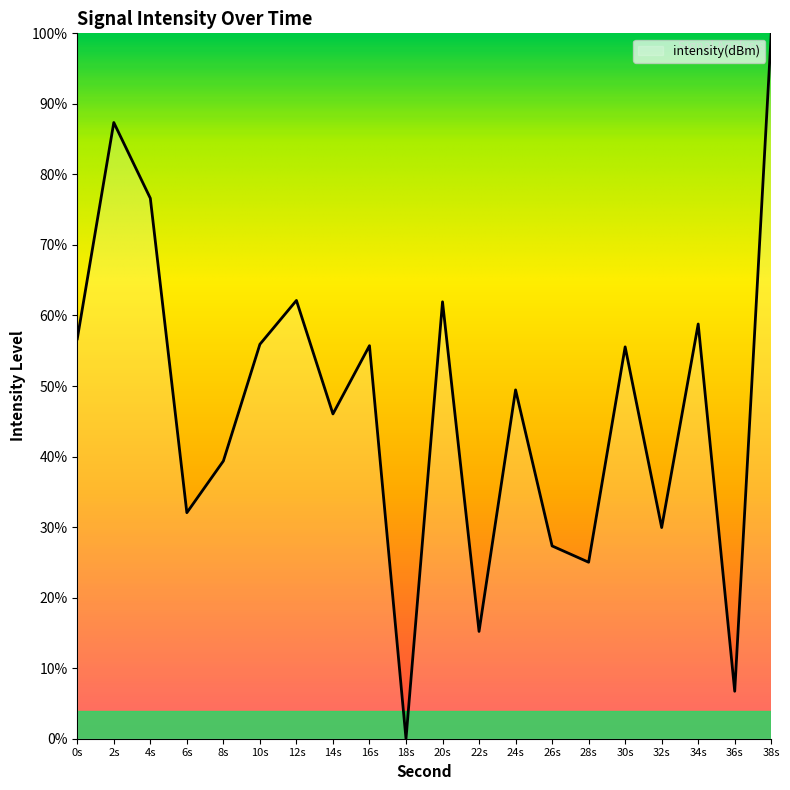

What position from the left is 20s?

11